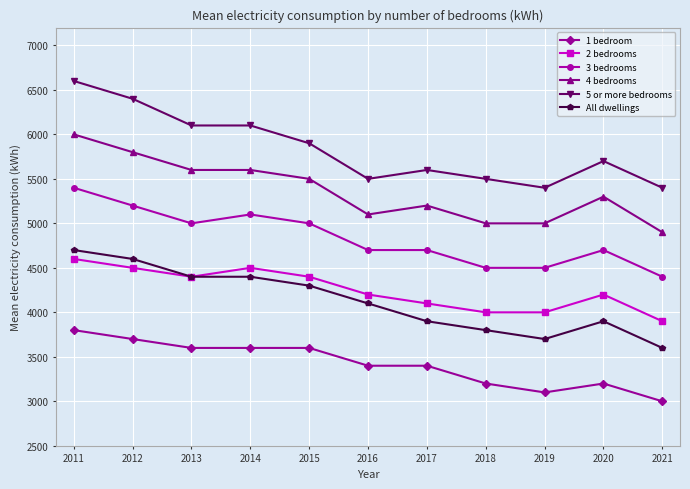

Reading left to right, extract all data points from this chart.

1 bedroom: 2011=3800	2012=3700	2013=3600	2014=3600	2015=3600	2016=3400	2017=3400	2018=3200	2019=3100	2020=3200	2021=3000
2 bedrooms: 2011=4600	2012=4500	2013=4400	2014=4500	2015=4400	2016=4200	2017=4100	2018=4000	2019=4000	2020=4200	2021=3900
3 bedrooms: 2011=5400	2012=5200	2013=5000	2014=5100	2015=5000	2016=4700	2017=4700	2018=4500	2019=4500	2020=4700	2021=4400
4 bedrooms: 2011=6000	2012=5800	2013=5600	2014=5600	2015=5500	2016=5100	2017=5200	2018=5000	2019=5000	2020=5300	2021=4900
5 or more bedrooms: 2011=6600	2012=6400	2013=6100	2014=6100	2015=5900	2016=5500	2017=5600	2018=5500	2019=5400	2020=5700	2021=5400
All dwellings: 2011=4700	2012=4600	2013=4400	2014=4400	2015=4300	2016=4100	2017=3900	2018=3800	2019=3700	2020=3900	2021=3600